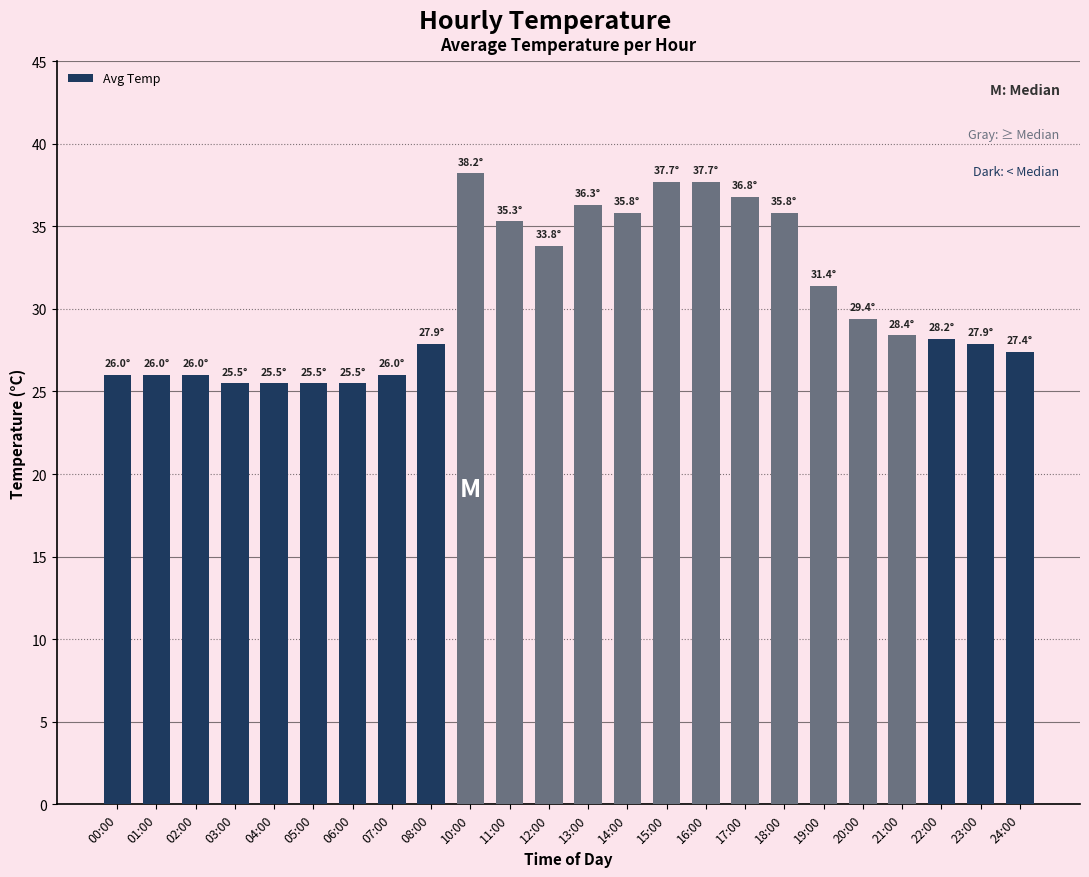

What value does the data have at 05:00?

25.5